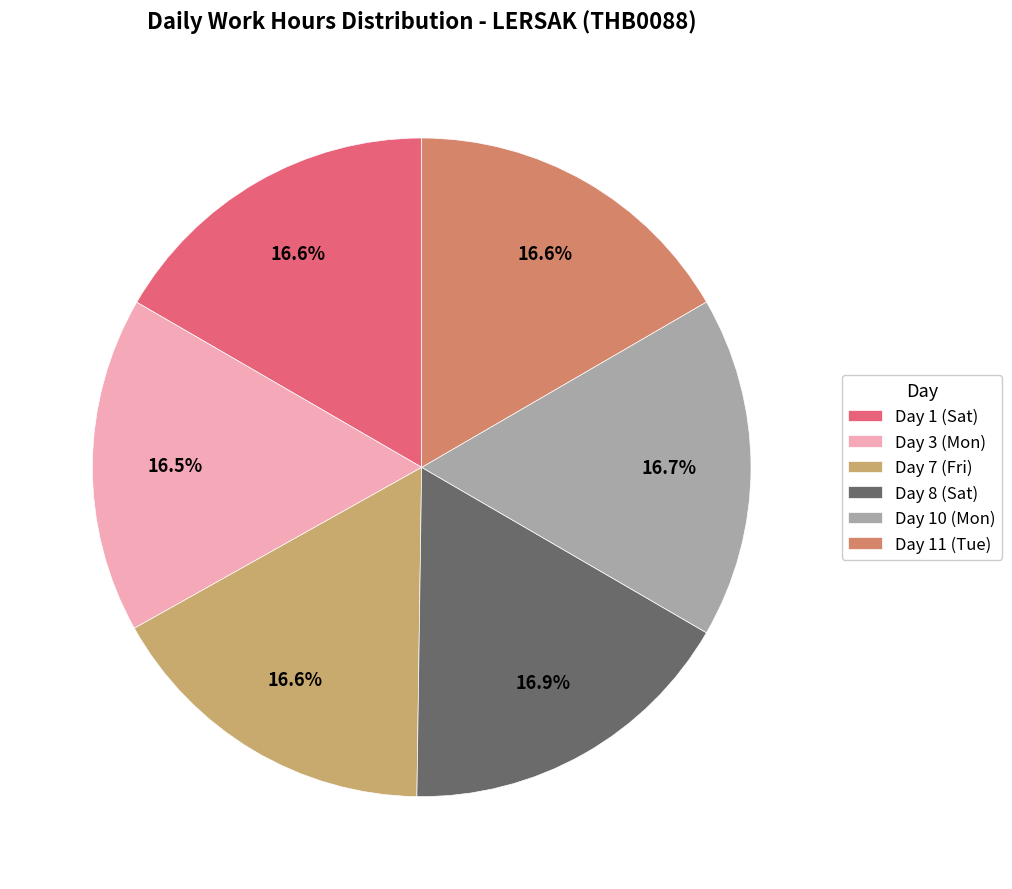

How many segments does this pie chart have?

6